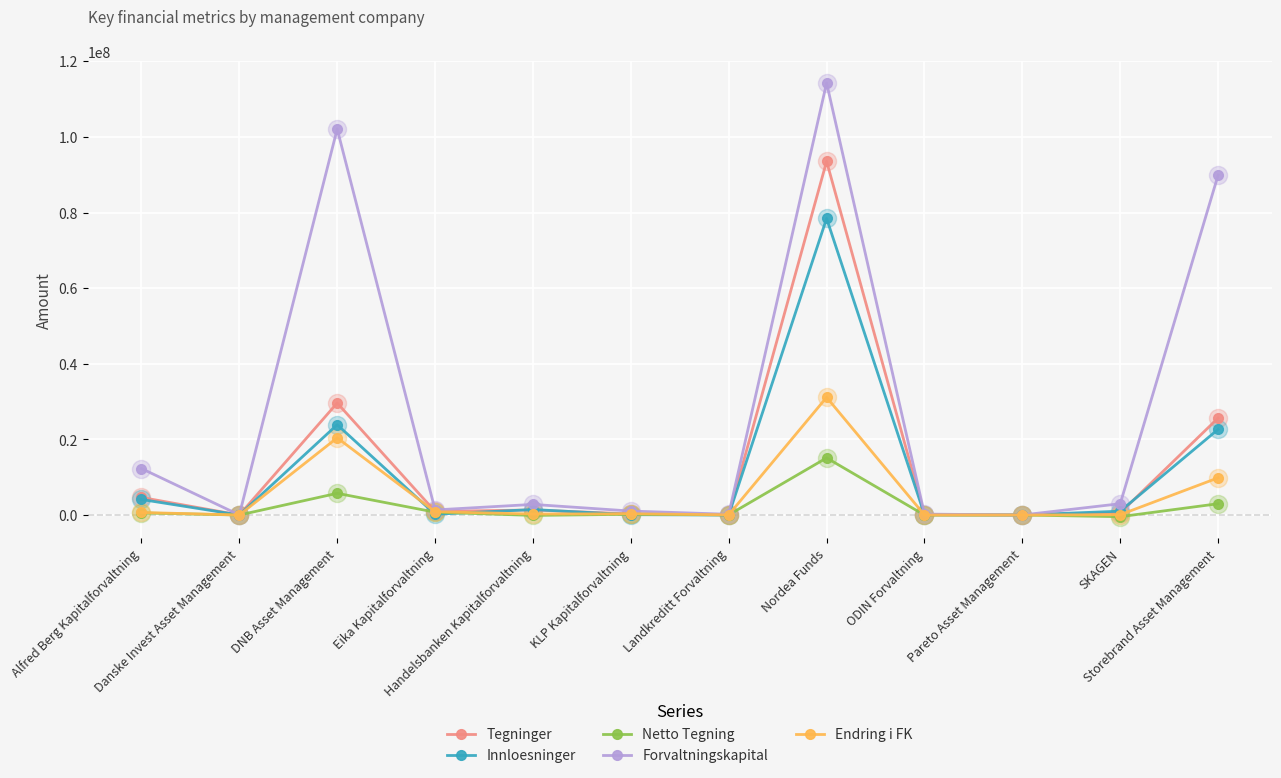

Does the chart display data point markers on the line(s)?

Yes